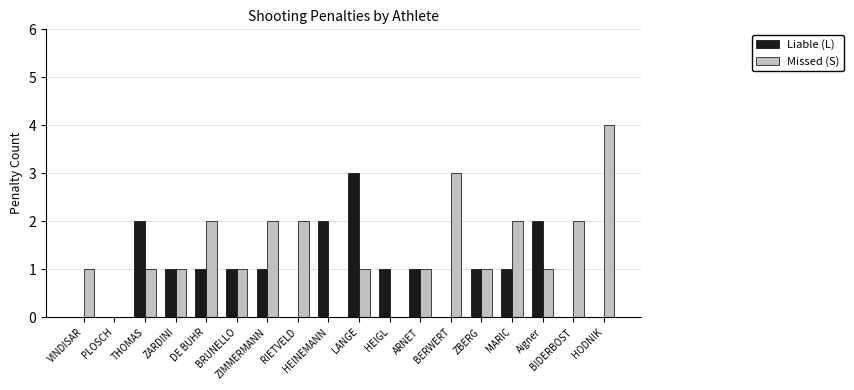

How many groups of bars are there?

18